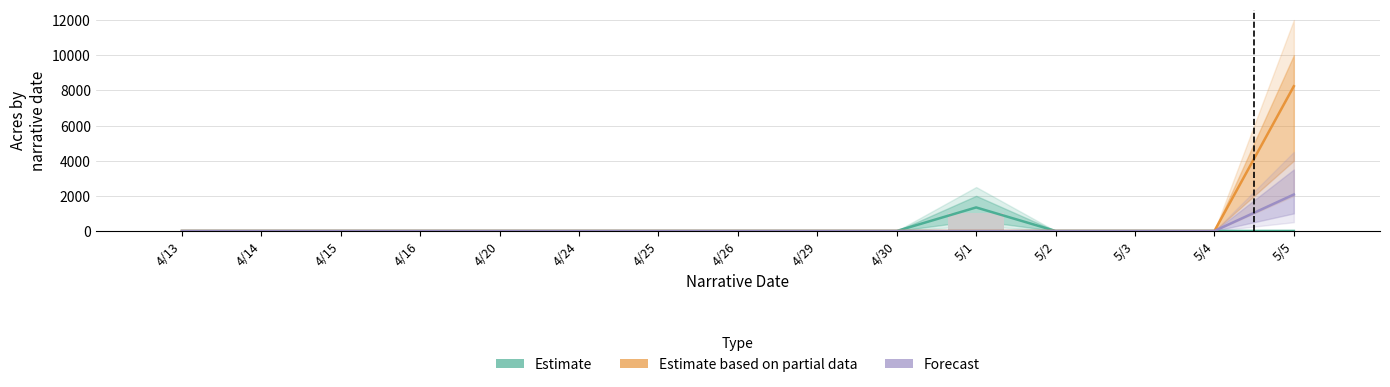

Between 4/14 and 5/1, which series saw the biggest shift?

Estimate